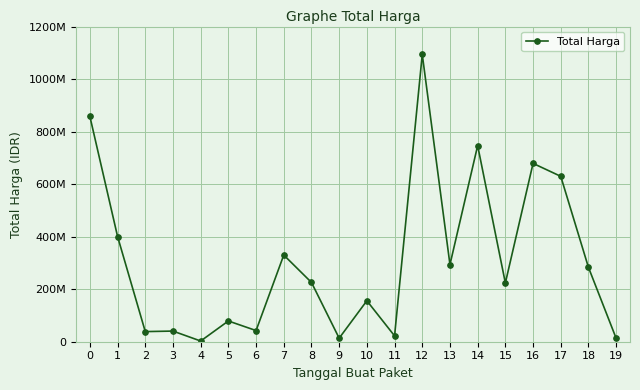

List the labels in order of value, smallest first.

4, 19, 9, 11, 2, 3, 6, 5, 10, 15, 8, 18, 13, 7, 1, 17, 16, 14, 0, 12